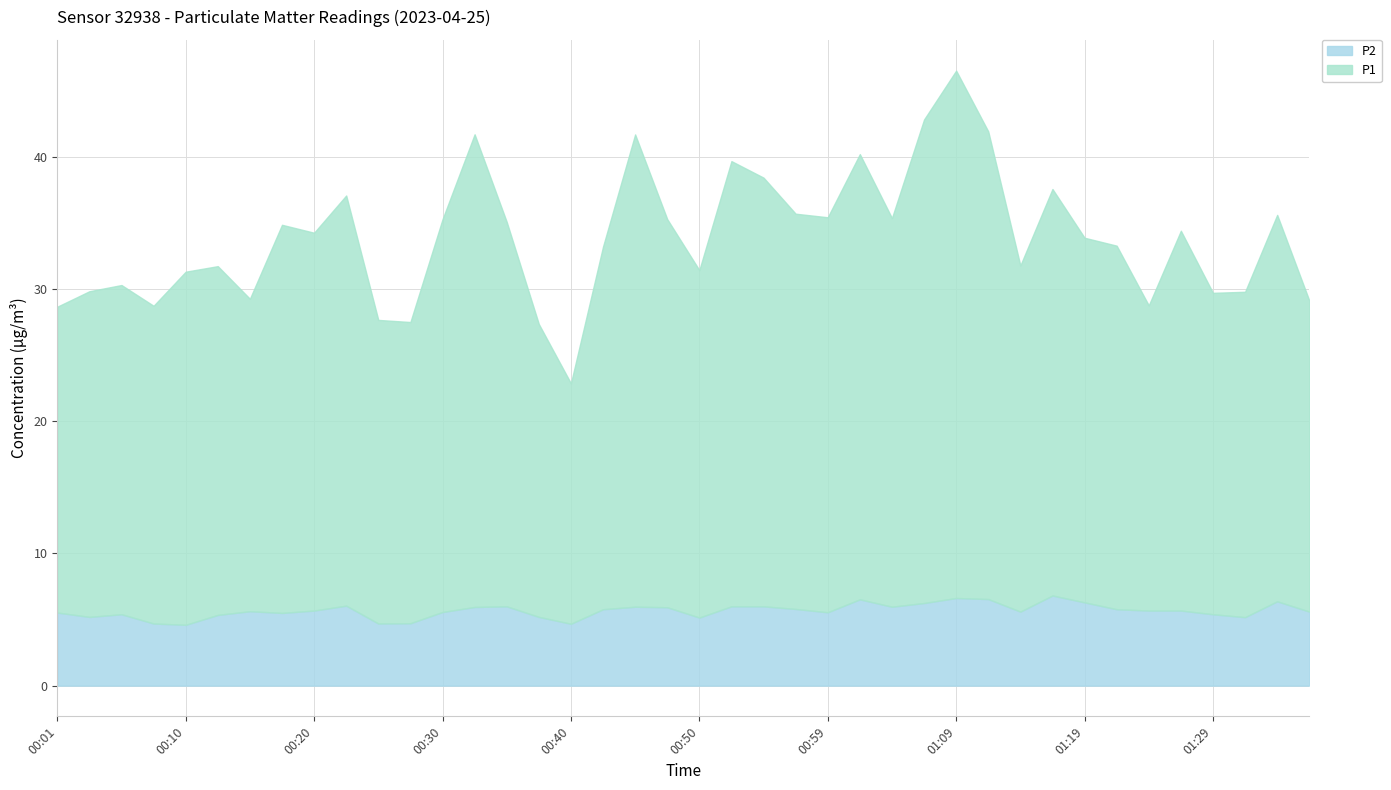

What is the spread (max minus min) of values at 01:31?

19.4